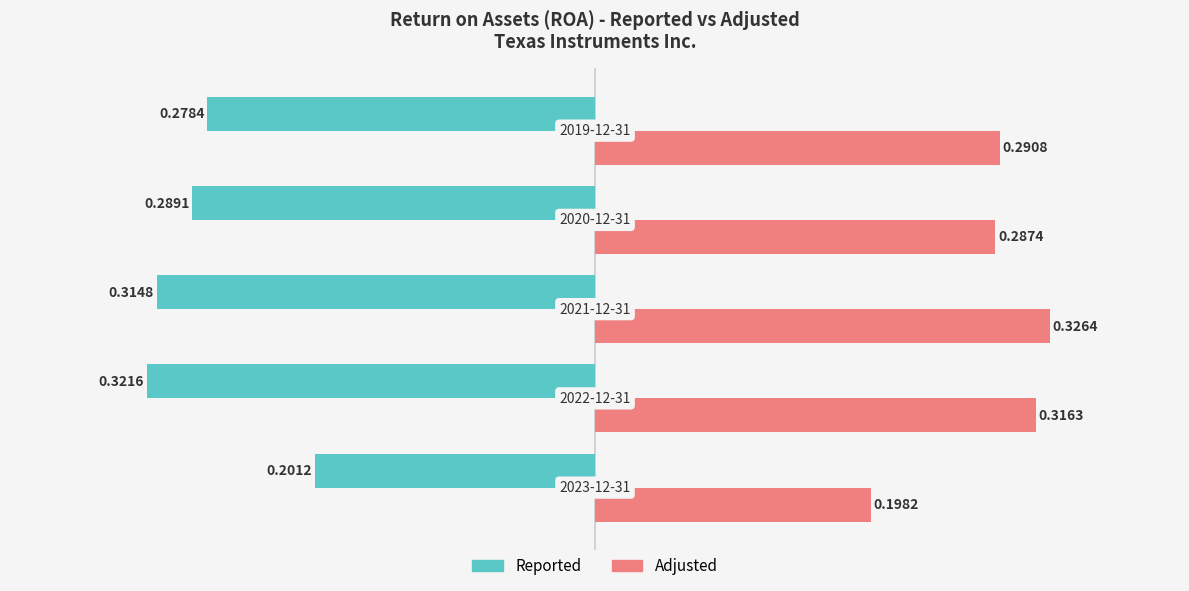

Which series has the widest spread of values?

Adjusted